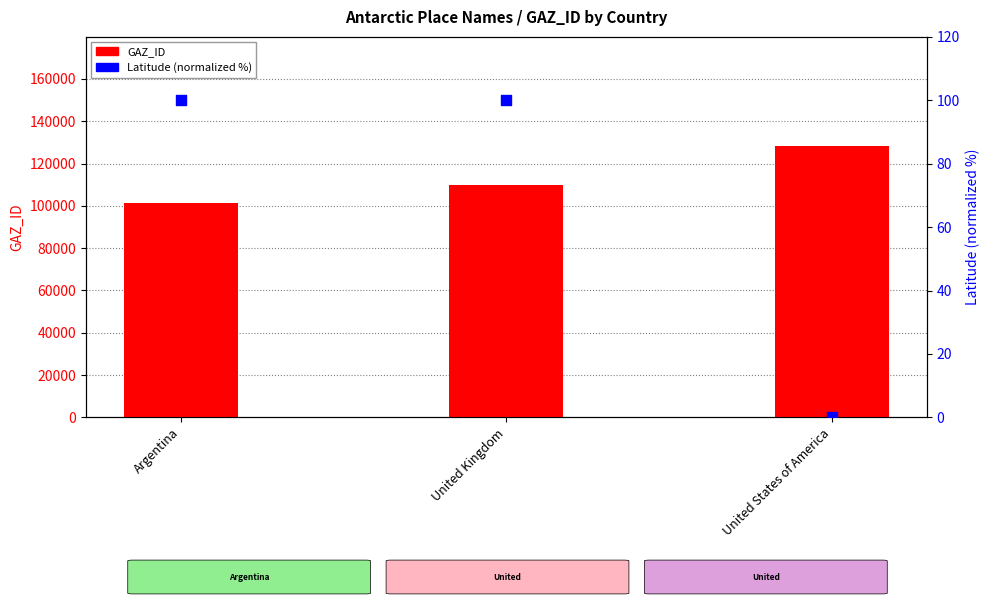

Which series has the widest spread of Y values?

GAZ_ID